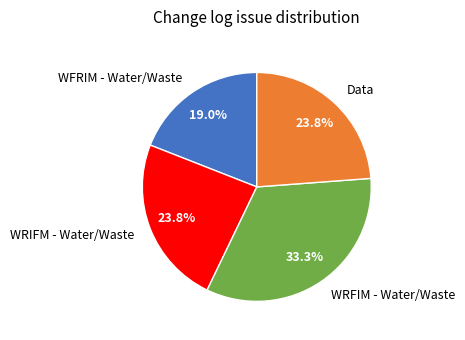

Which slice is the smallest?

WFRIM - Water/Waste